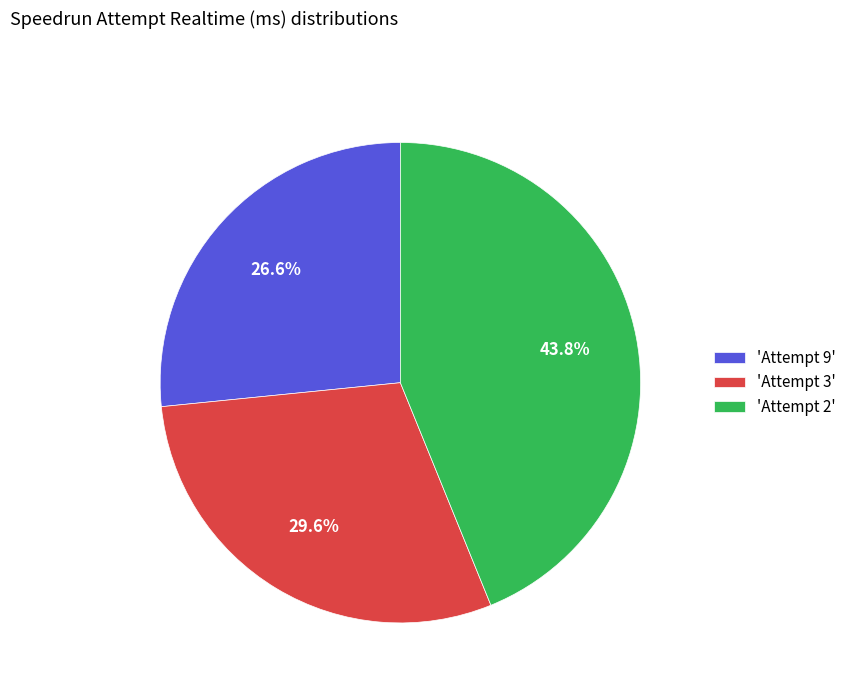

Between 'Attempt 2' and 'Attempt 9', which is larger?

'Attempt 2'